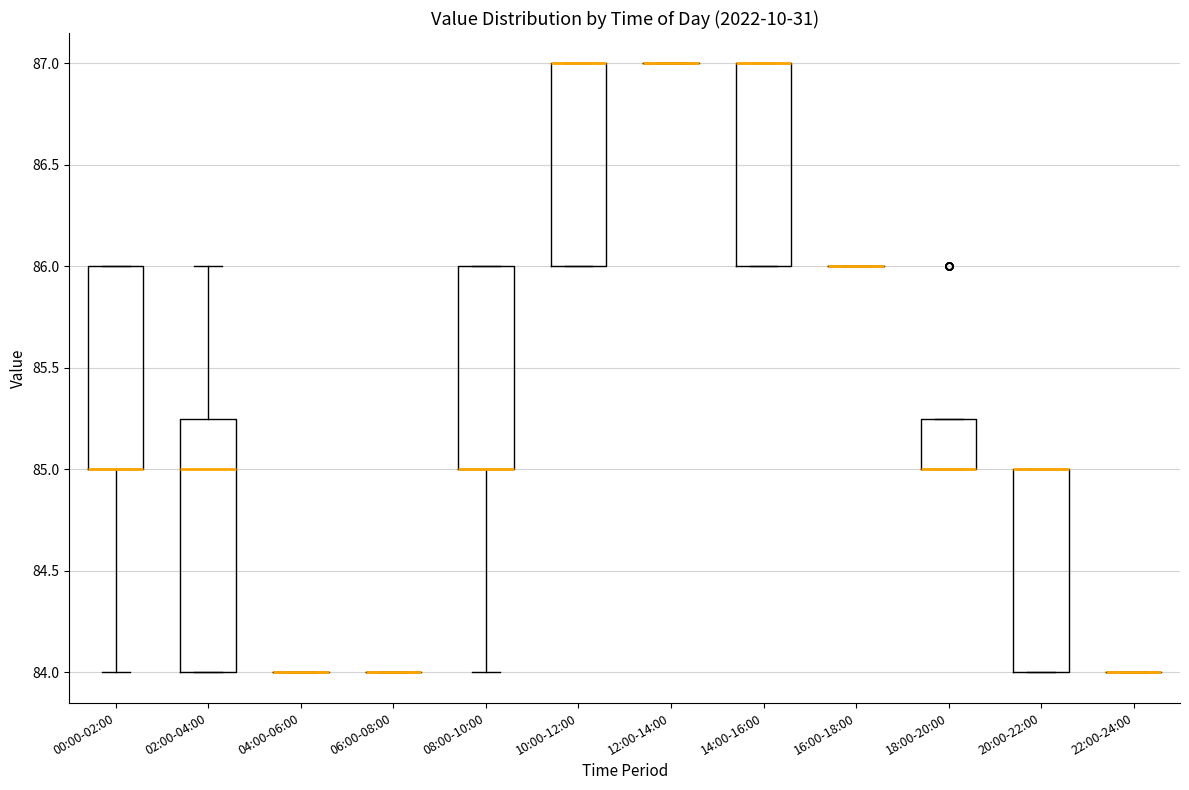

Where is the upper edge of the box for 08:00-10:00 on the y-axis? The values are not printed on the chart, so give them approximately, as read against the axis.

86.00